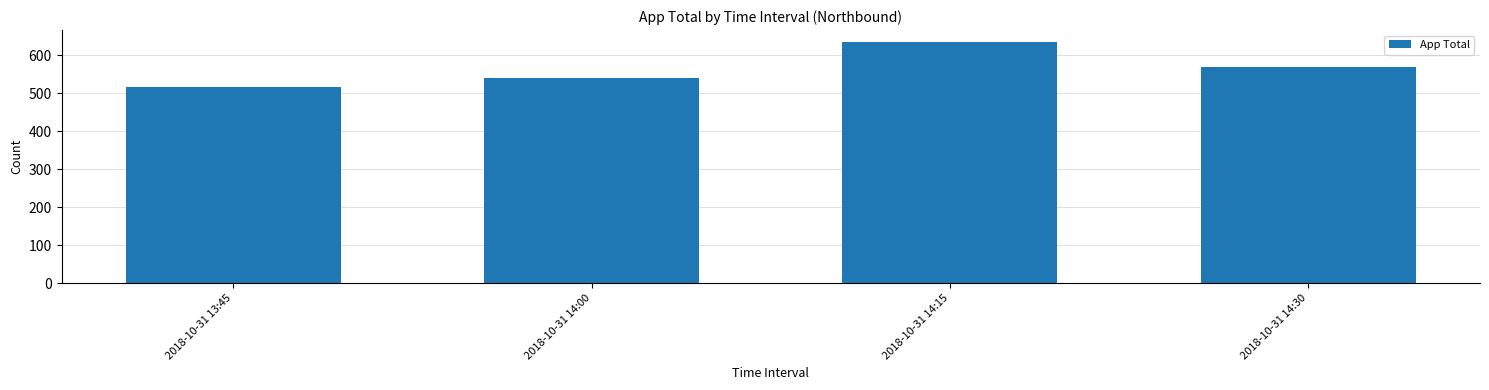

What is the change in value from 2018-10-31 13:45 to 2018-10-31 14:15?

+118